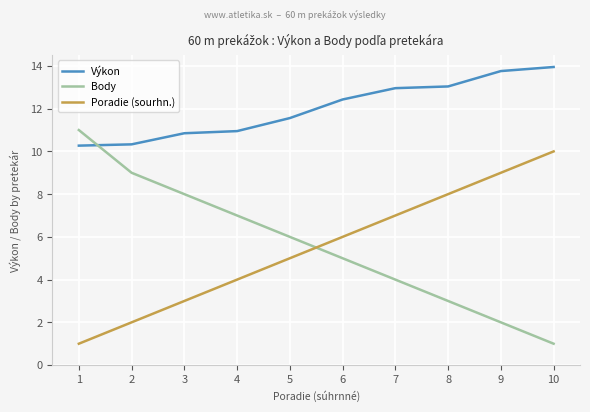

Does the chart display data point markers on the line(s)?

No